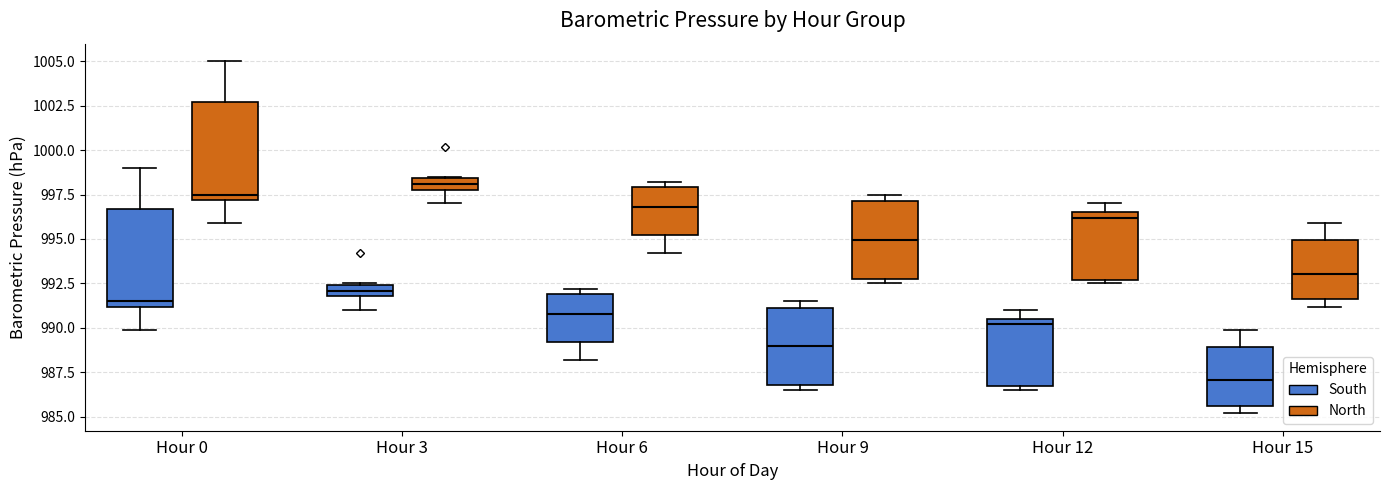

Where is the lower edge of the box for Hour 12 (North) on the y-axis? The values are not printed on the chart, so give them approximately, as read against the axis.

992.5